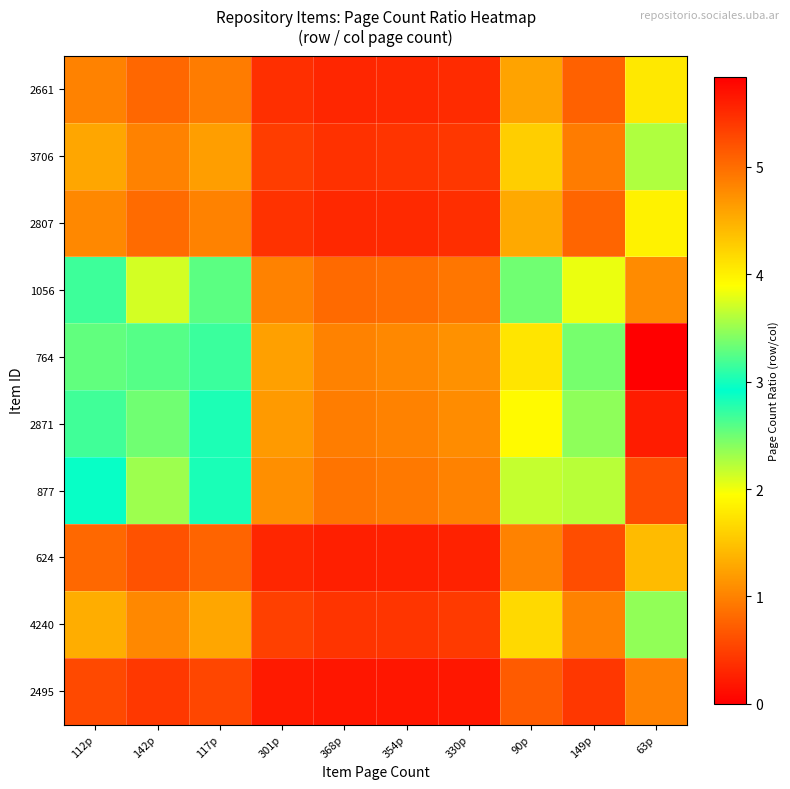

Which has a higher value, 368p or 330p?

330p